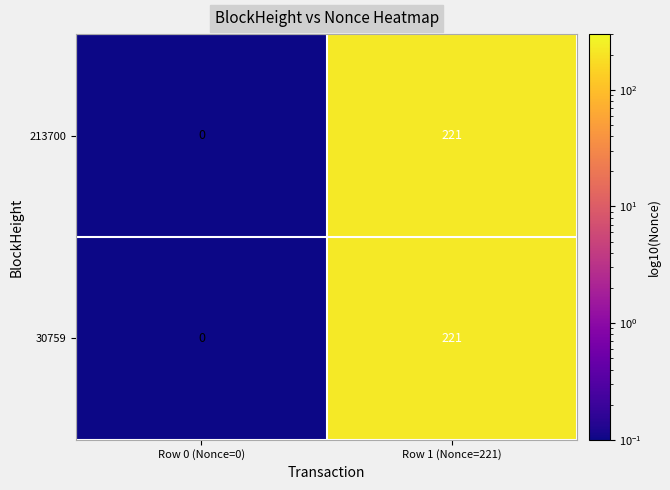

The value of 30759 at Row 1 (Nonce=221) is 396. True or false?

False